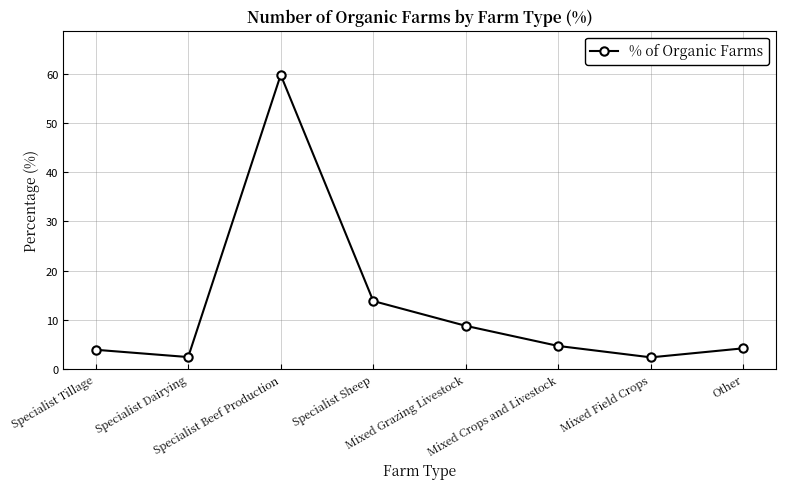

What is the value of the 3rd point from the left?

59.8